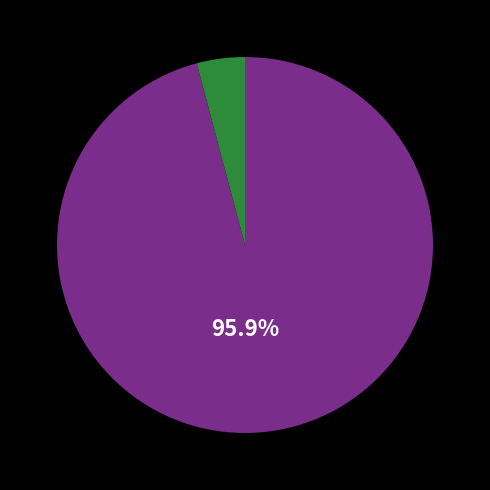

Is there a majority slice in this chart?

Yes